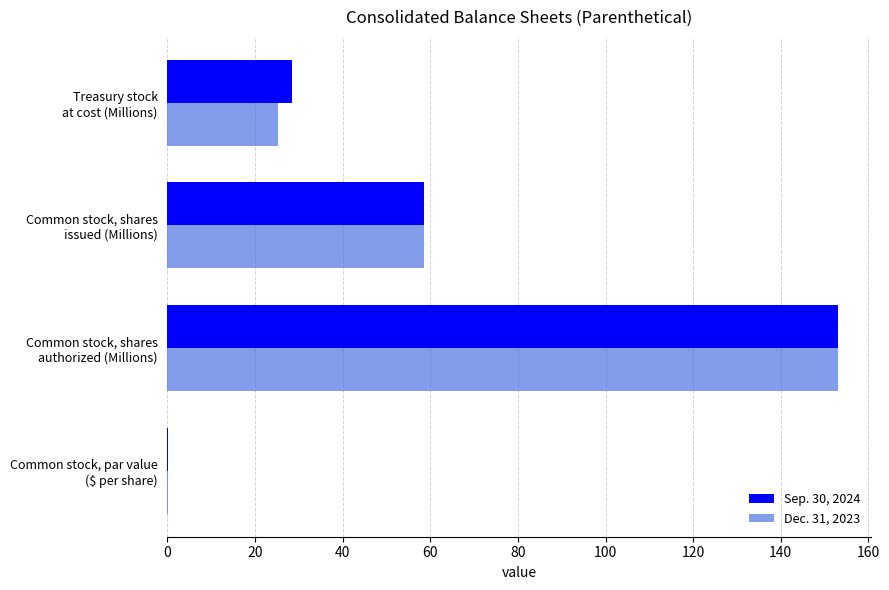

Count the number of data series in this chart.

2